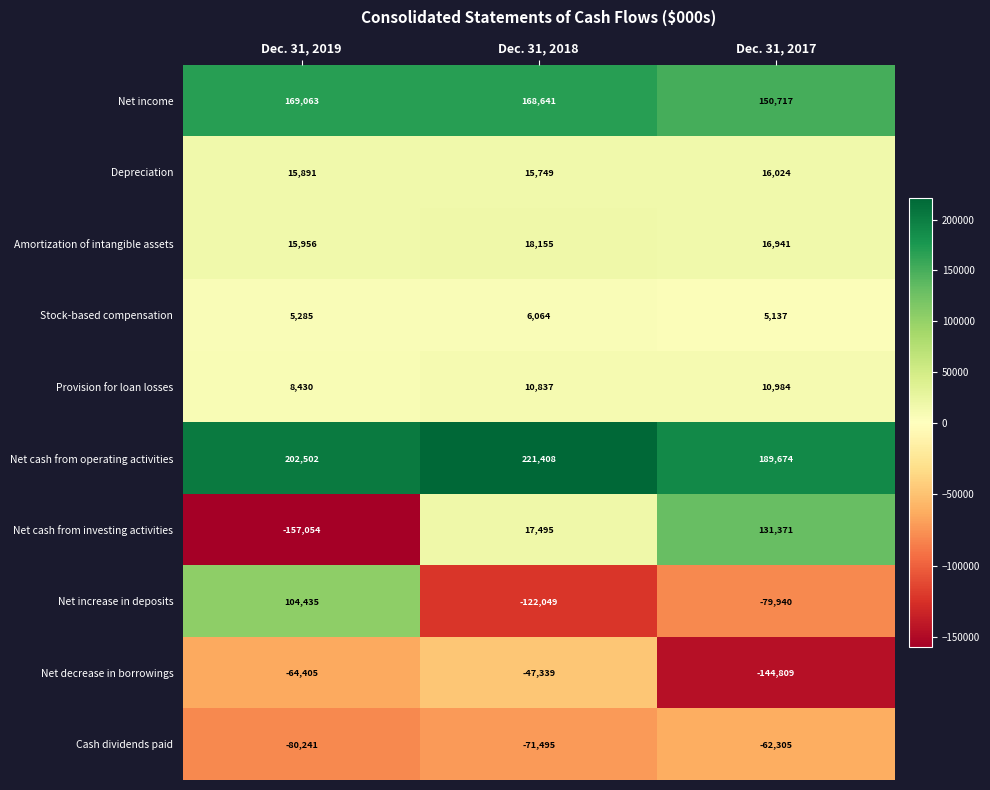

Between Dec. 31, 2018 and Dec. 31, 2017, which series saw the biggest shift?

Net cash from investing activities